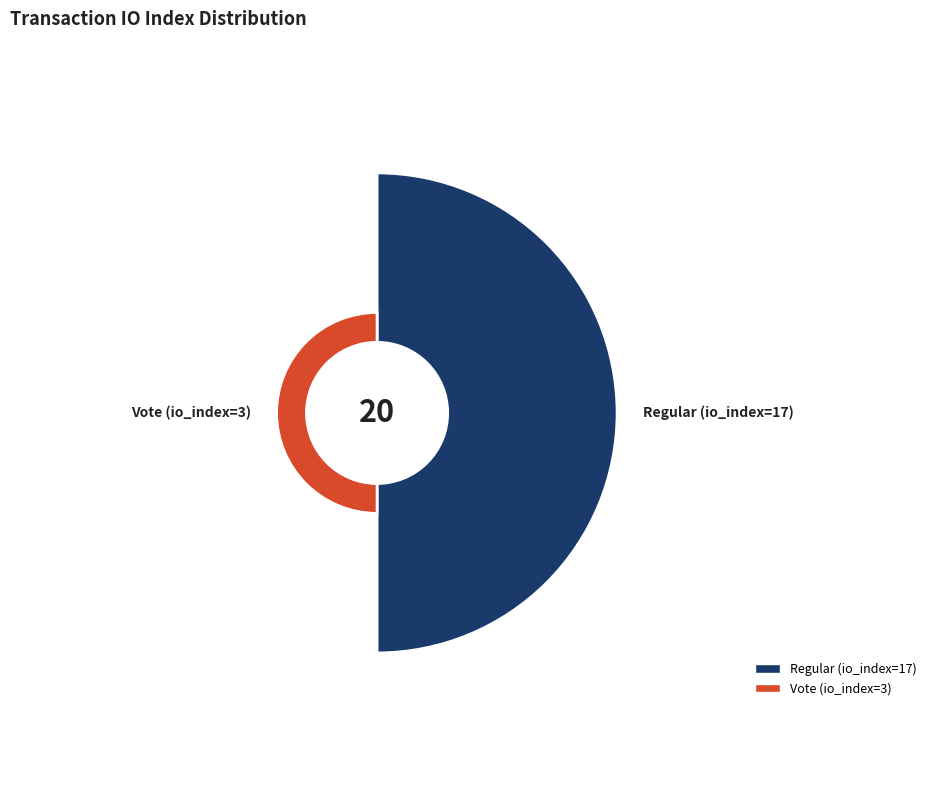

Which slice represents more than half of the pie?

Regular (io_index=17)